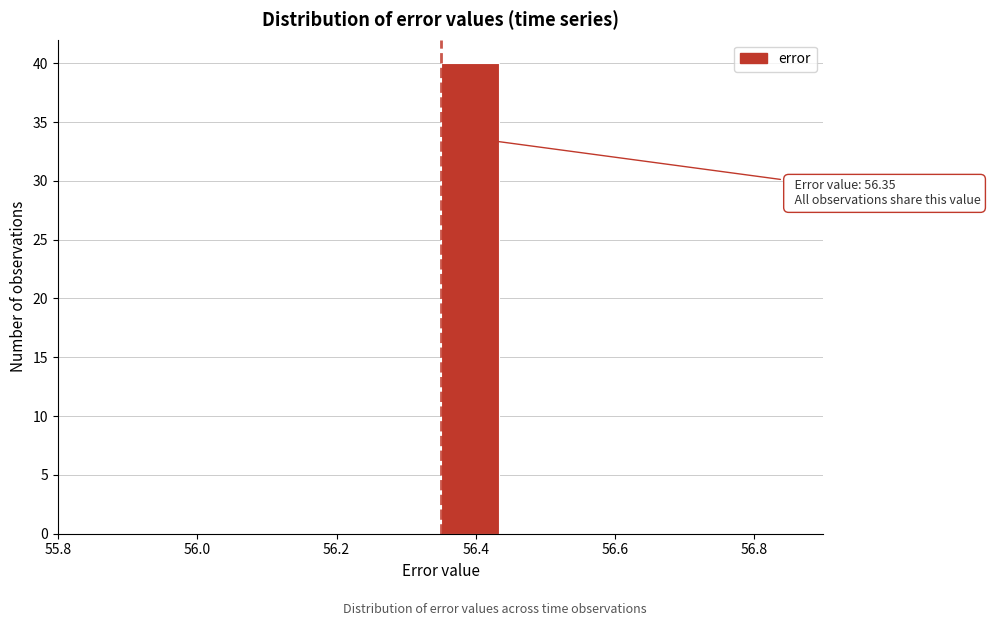

Which range on the x-axis has the tallest bar?

56.34 to 56.44